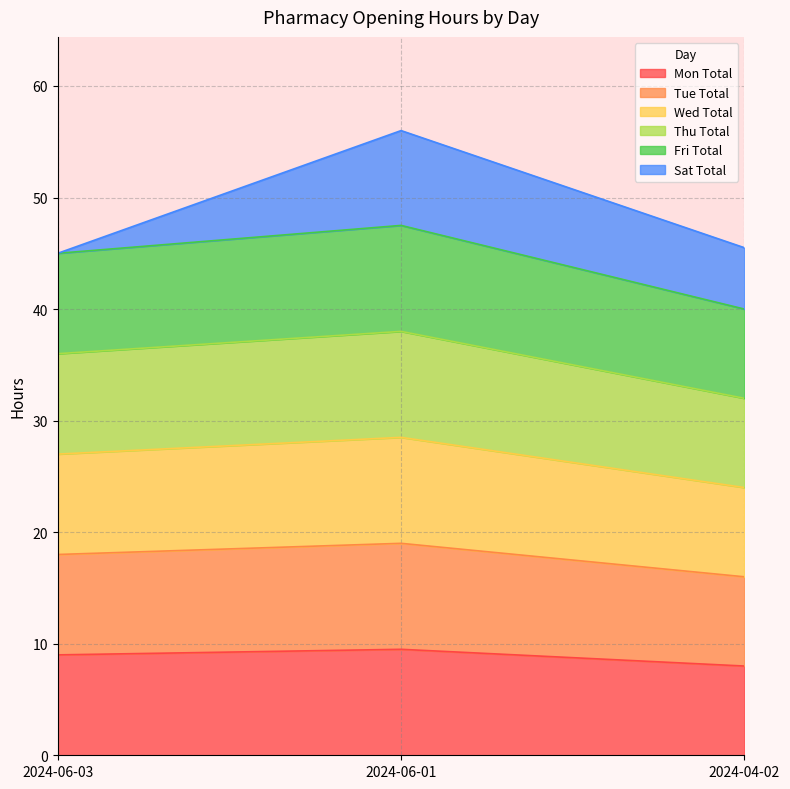

Does the chart display data point markers on the line(s)?

No